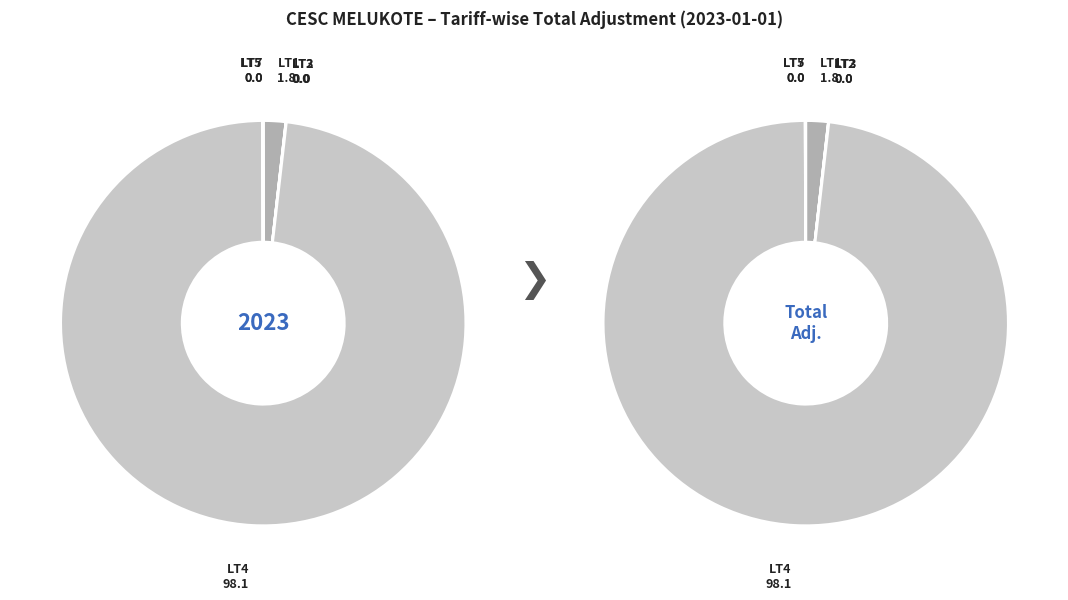

What is the largest slice in the pie chart?

LT4